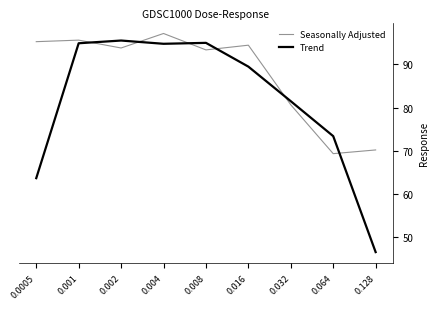

What is the spread (max minus min) of values at 0.0005?

31.6